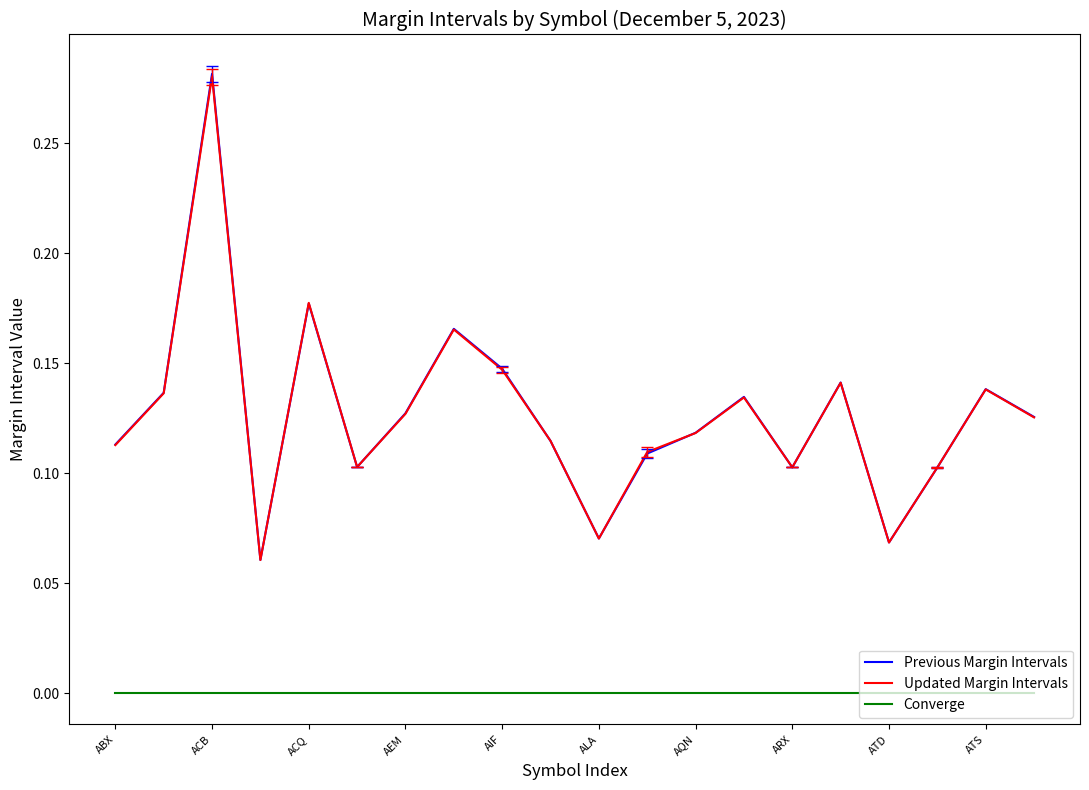

True or false: Previous Margin Intervals and Converge cross at least once.

False